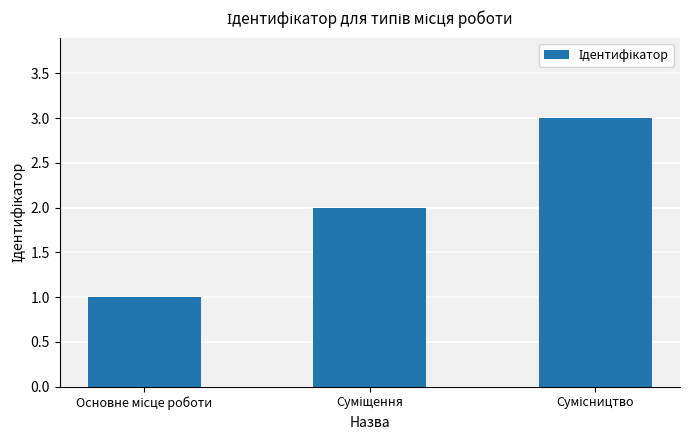

What is the greatest value displayed?

3